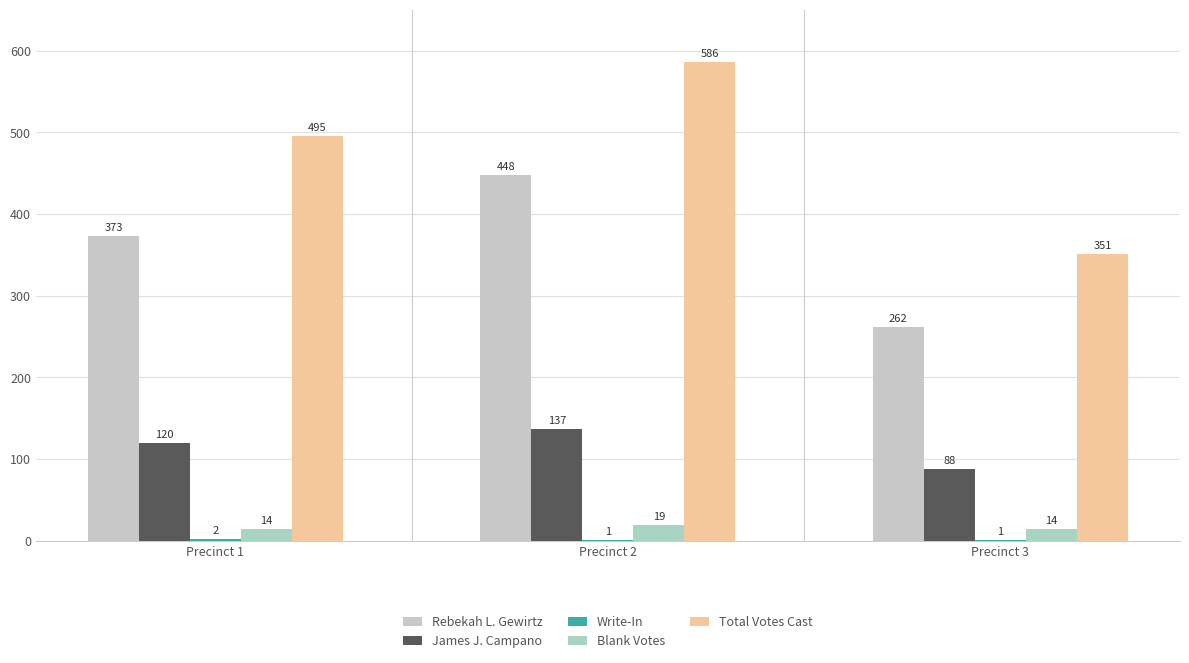

What is the value of the Rebekah L. Gewirtz bar at the 2nd from the left?

448